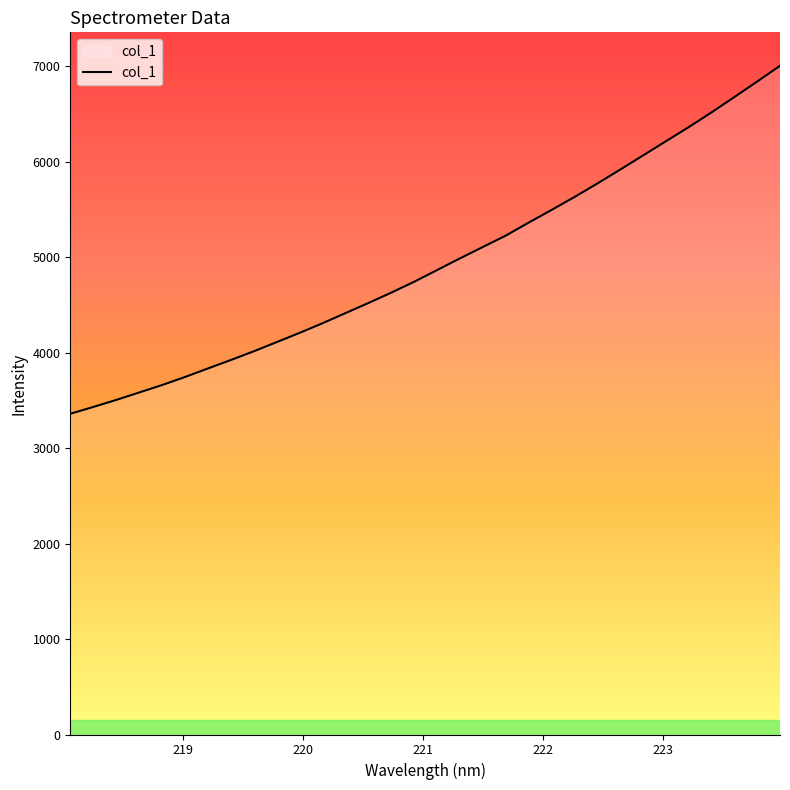

What is the greatest value displayed?

7006.6